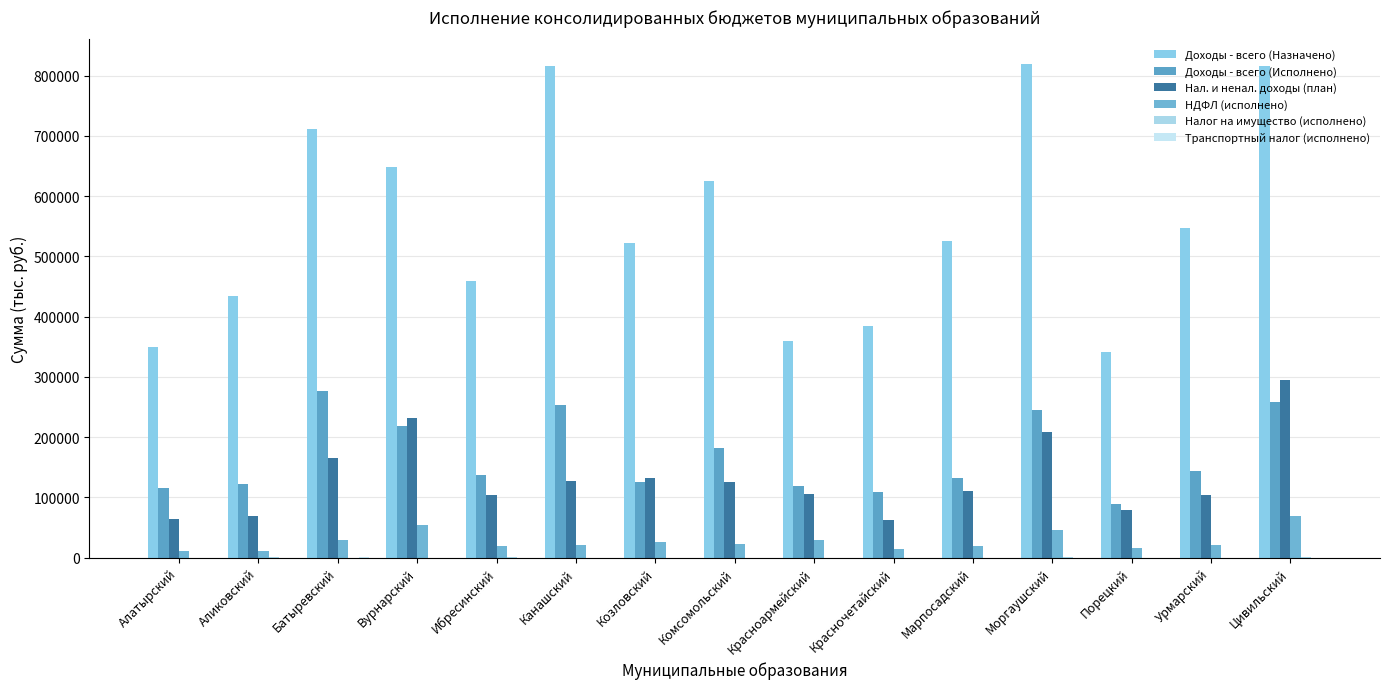

What is the sum of all Налог на имущество (исполнено) values?

4309.2